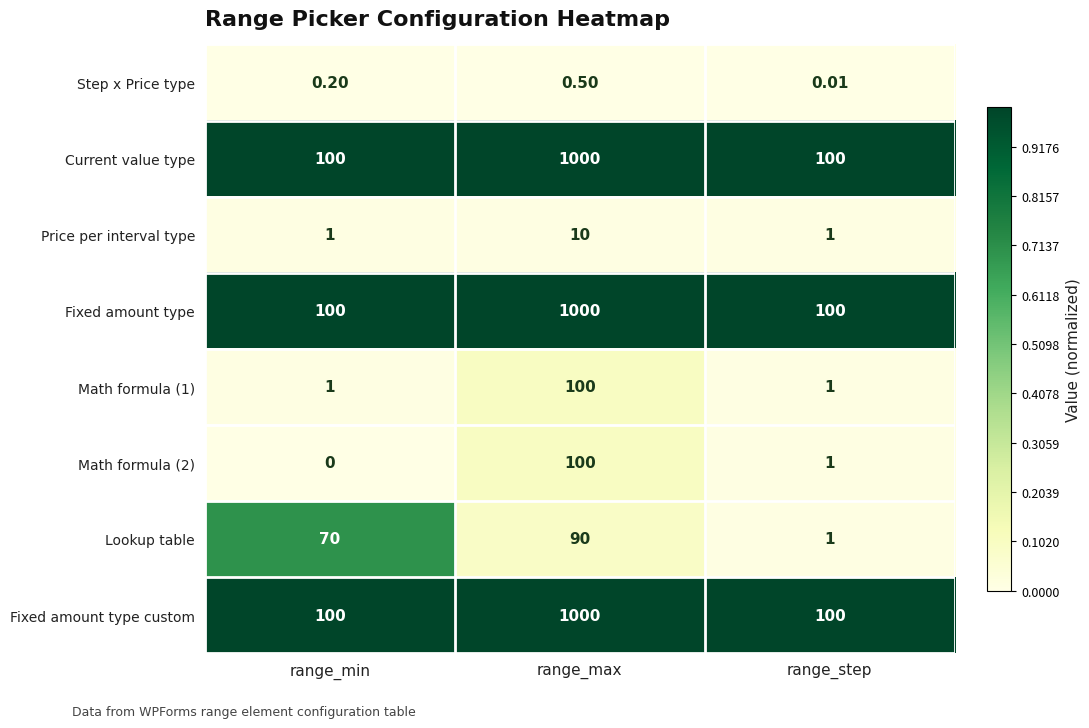

What is the spread (max minus min) of values at range_min?

100.0